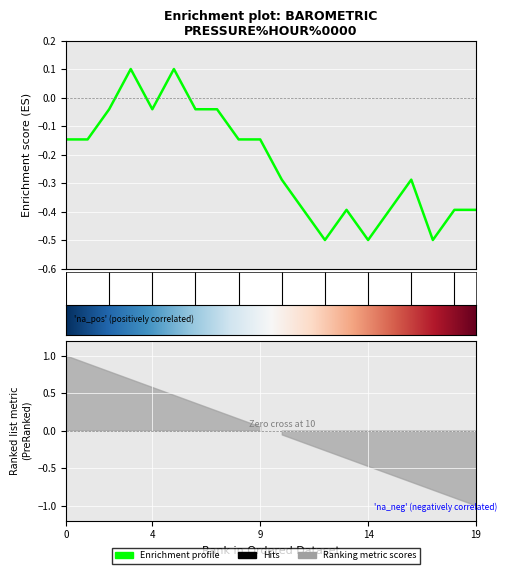

List the labels in order of value, largest first.

3, 5, 2, 4, 6, 7, 0, 1, 8, 9, 10, 16, 11, 13, 15, 18, 19, 12, 14, 17